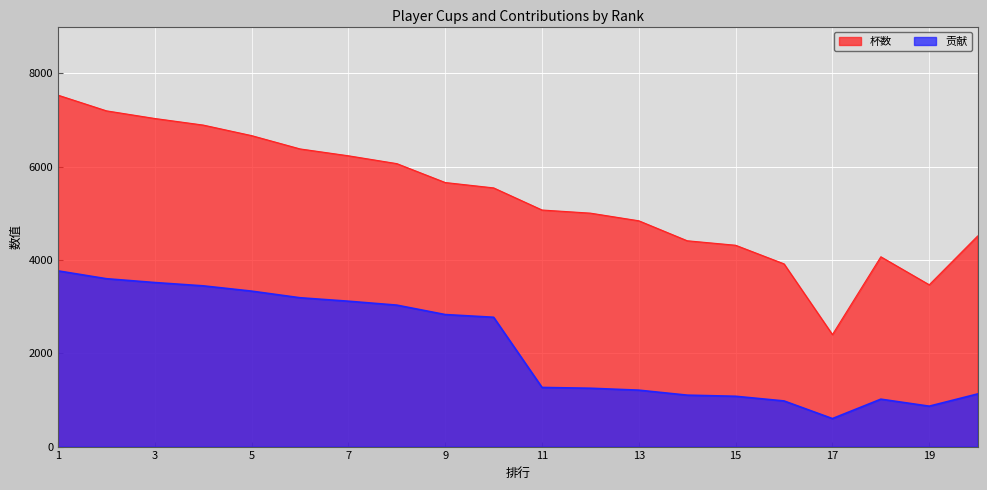

True or false: 贡献 has more than 0 points higher than both neighbors.

True